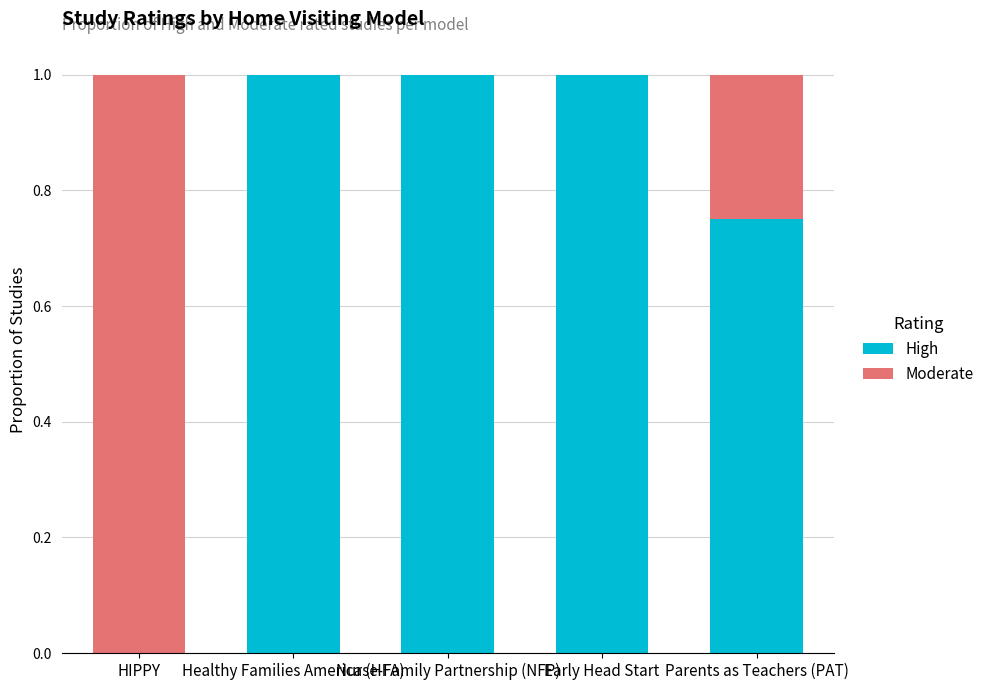

What is the sum of all High values?

3.8